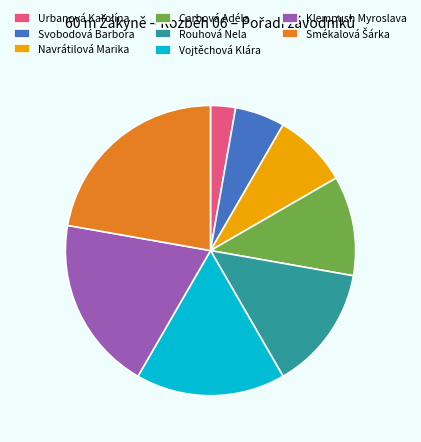

Do Urbanová Karolína and Vojtěchová Klára together represent more than half of the pie?

No